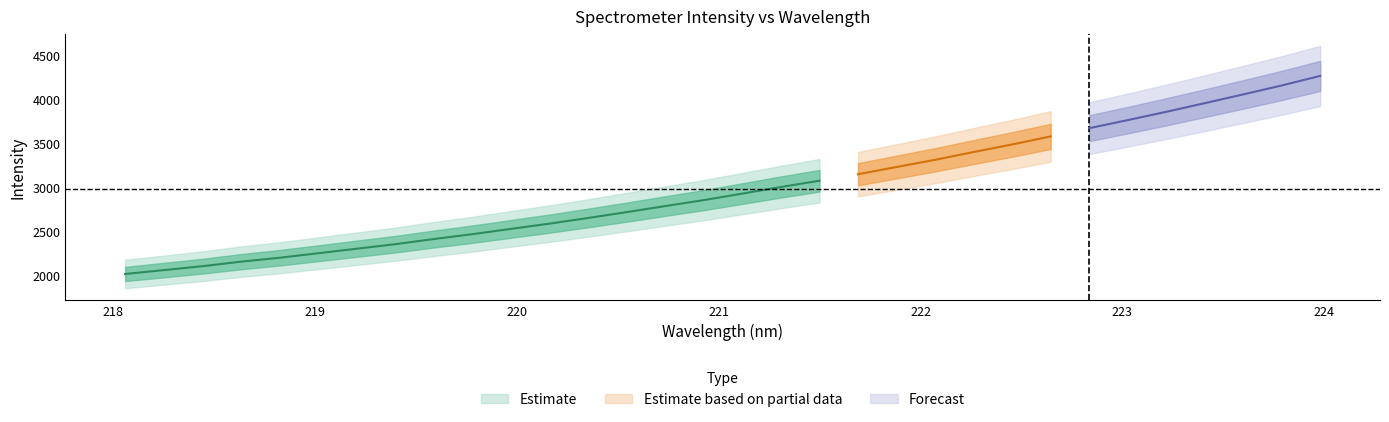

What is the maximum value shown in the chart?

4272.0